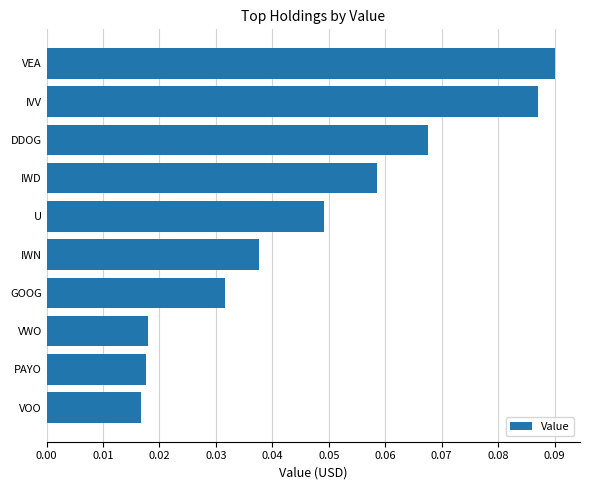

Between GOOG and VWO, which is larger?

GOOG